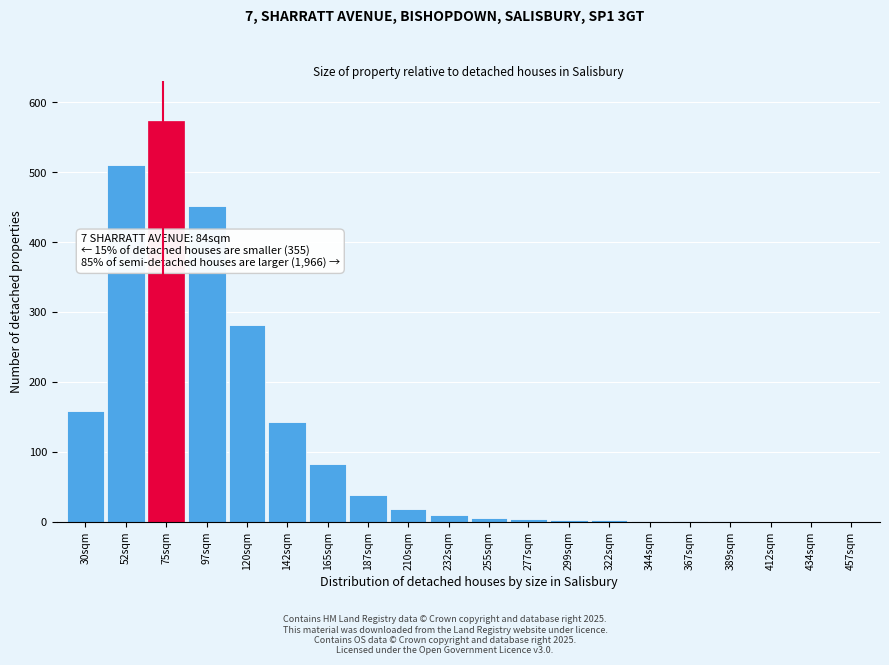

True or false: the data shows 0 at 412sqm.

True